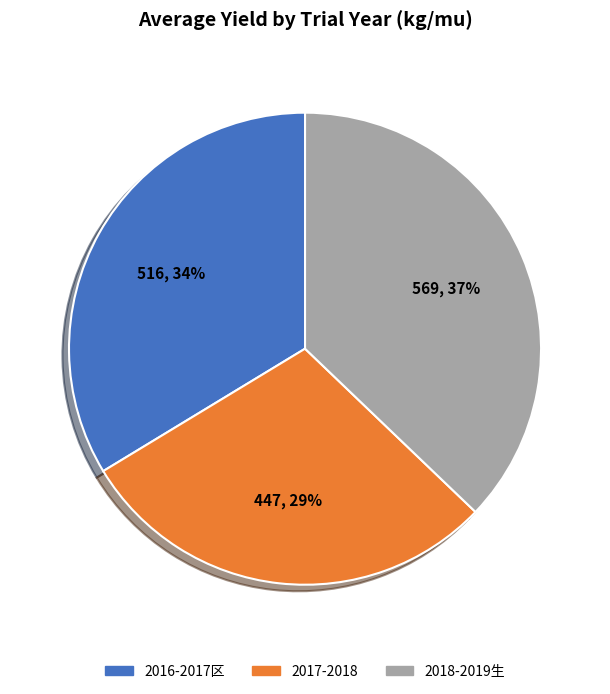

What percentage is the 2017-2018 slice, to the nearest percent?

29%